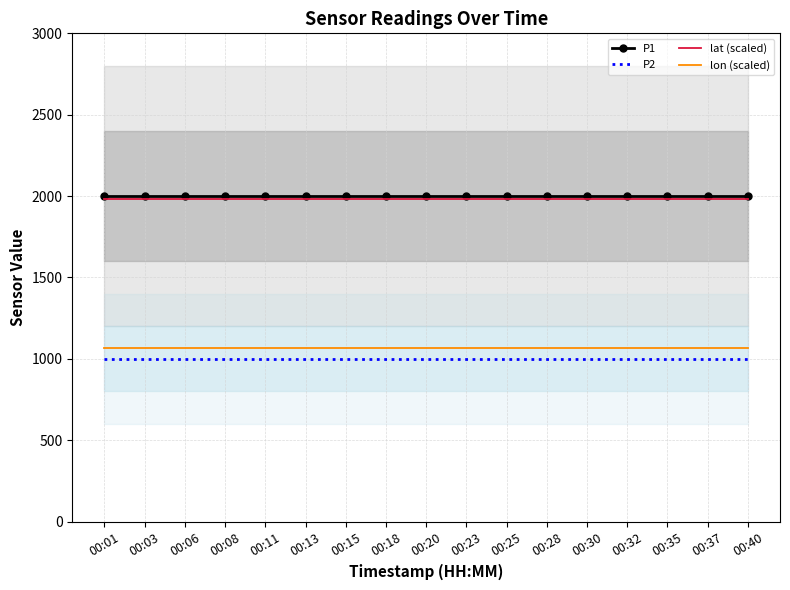

Reading right to left, transcribe all the data shown in this chart.

P1: 1999.9	1999.9	1999.9	1999.9	1999.9	1999.9	1999.9	1999.9	1999.9	1999.9	1999.9	1999.9	1999.9	1999.9	1999.9	1999.9	1999.9
P2: 999.9	999.9	999.9	999.9	999.9	999.9	999.9	999.9	999.9	999.9	999.9	999.9	999.9	999.9	999.9	999.9	999.9
lat (scaled): 1981.1	1981.1	1981.1	1981.1	1981.1	1981.1	1981.1	1981.1	1981.1	1981.1	1981.1	1981.1	1981.1	1981.1	1981.1	1981.1	1981.1
lon (scaled): 1063.4	1063.4	1063.4	1063.4	1063.4	1063.4	1063.4	1063.4	1063.4	1063.4	1063.4	1063.4	1063.4	1063.4	1063.4	1063.4	1063.4